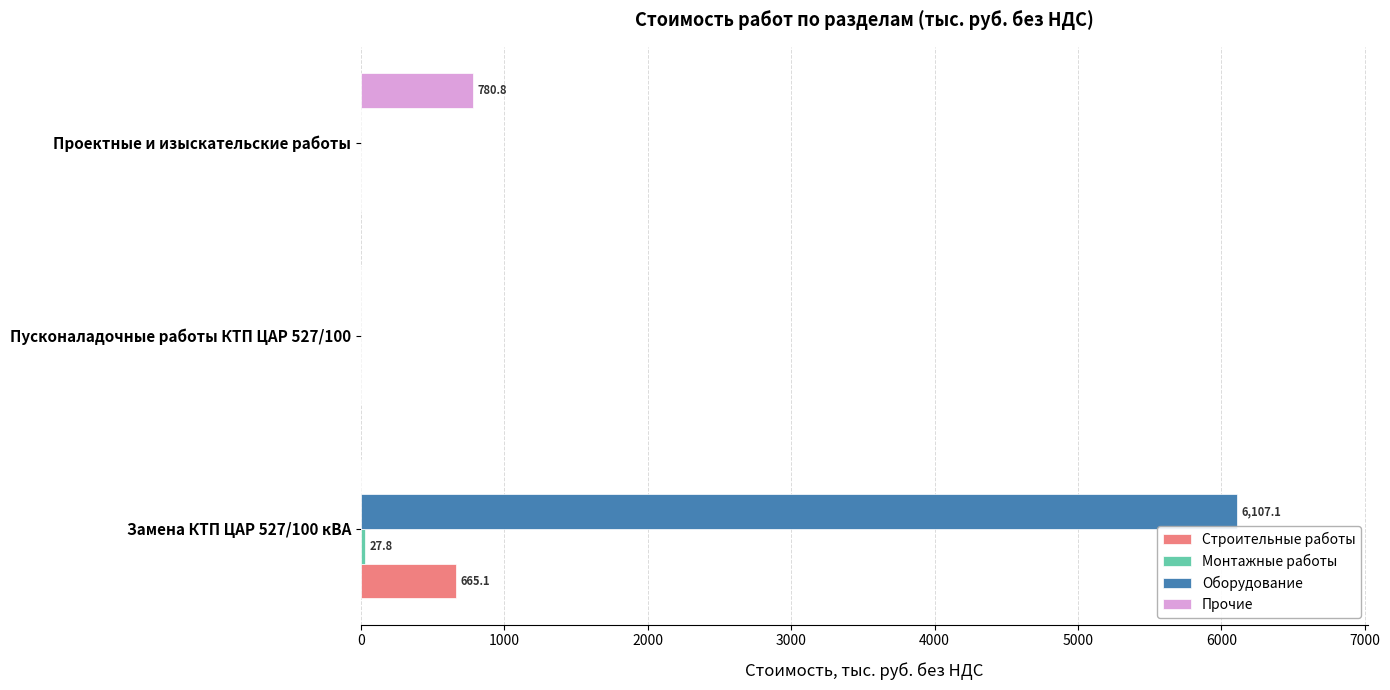

What is the sum of all Оборудование values?

6107.1